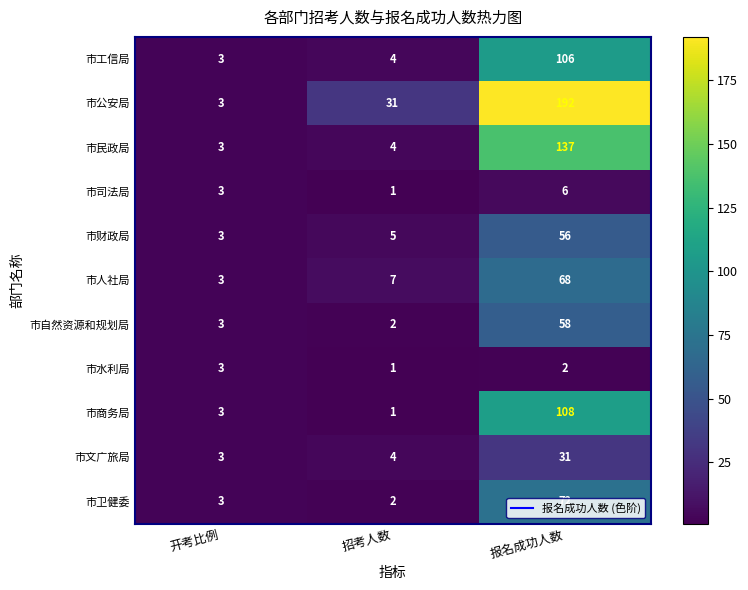

What is the total value across all series at 招考人数?

62